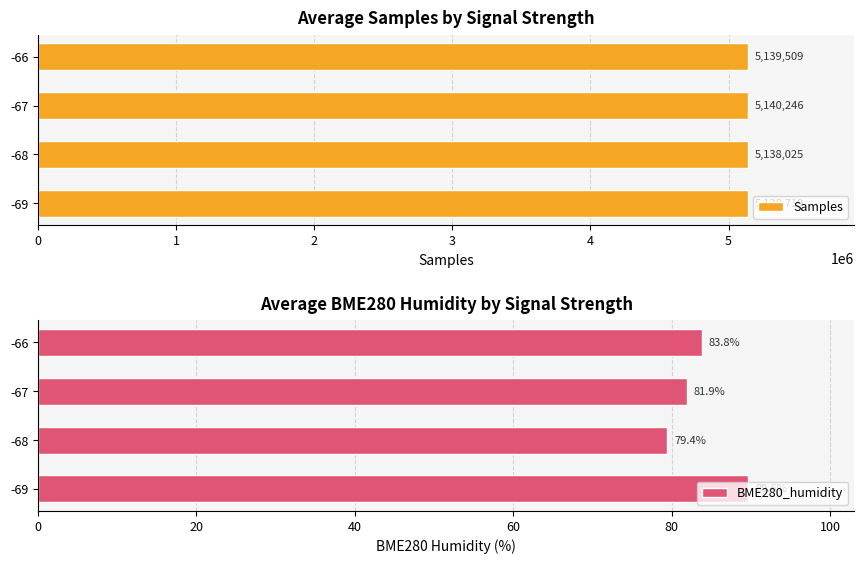

What is the maximum value for Samples?

5140246.1